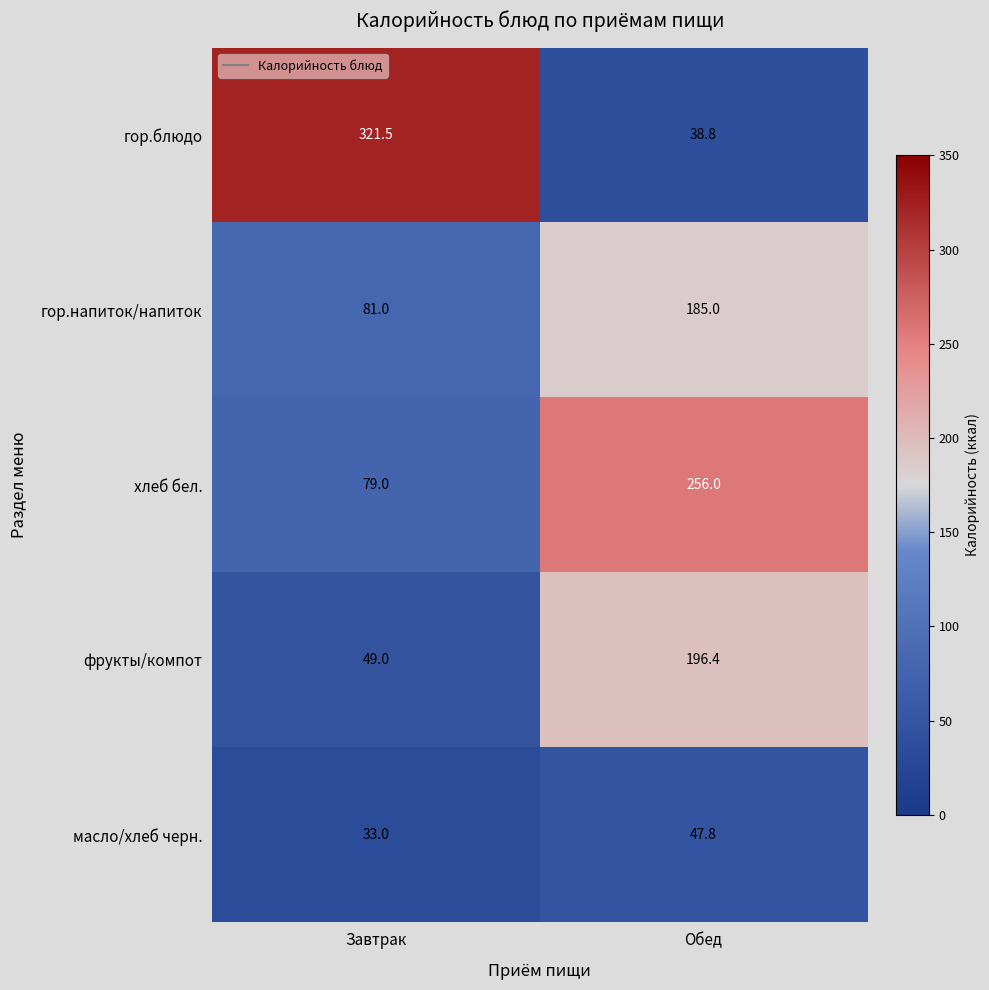

At how many categories does at least one series exceed 293?

1